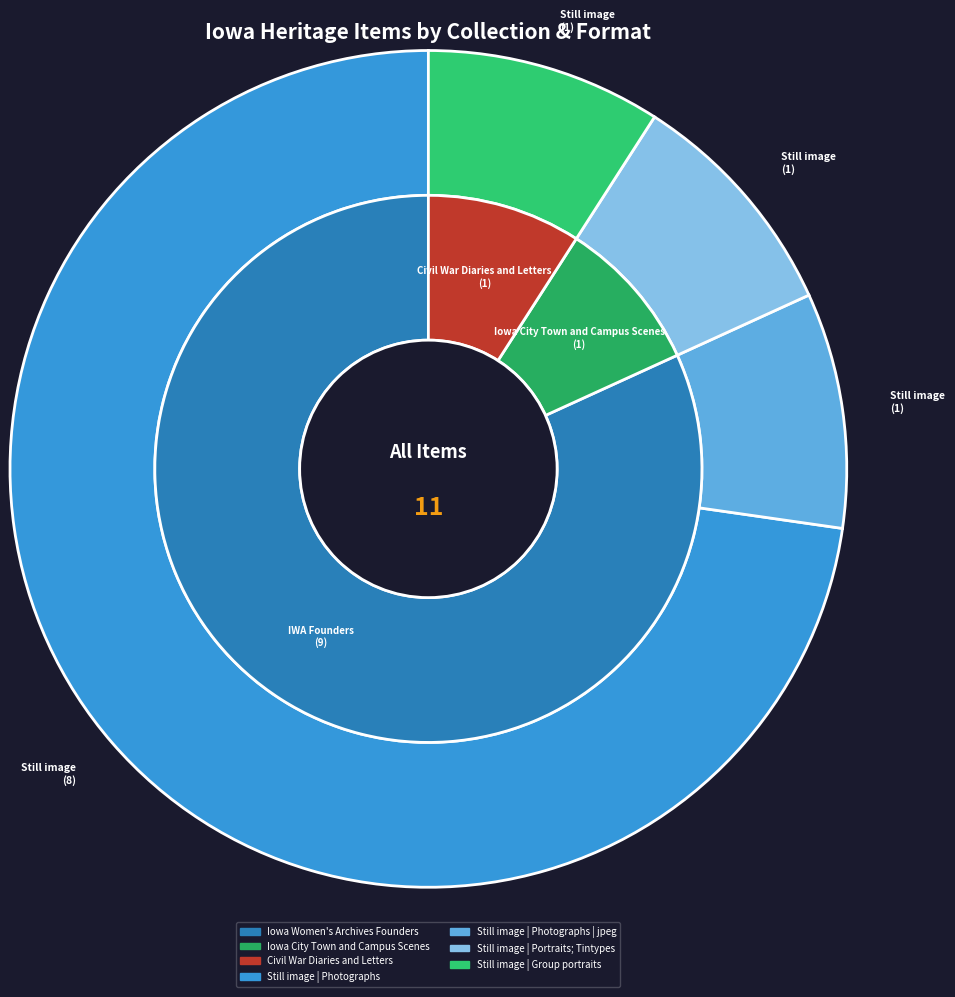

Does Iowa Women's Archives Founders represent more than half of the total?

No